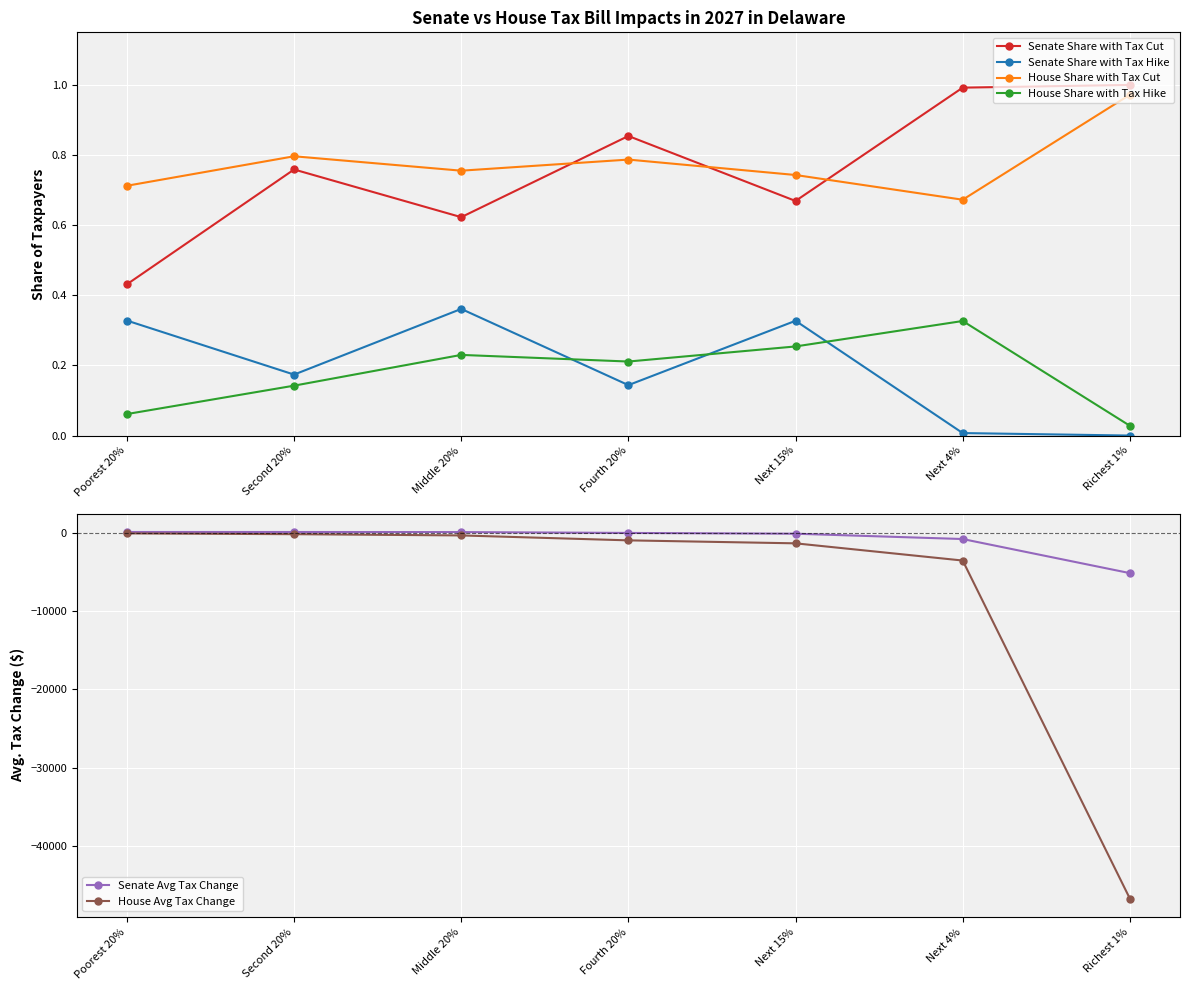

What is the highest value of the House Avg Tax Change series?

-60